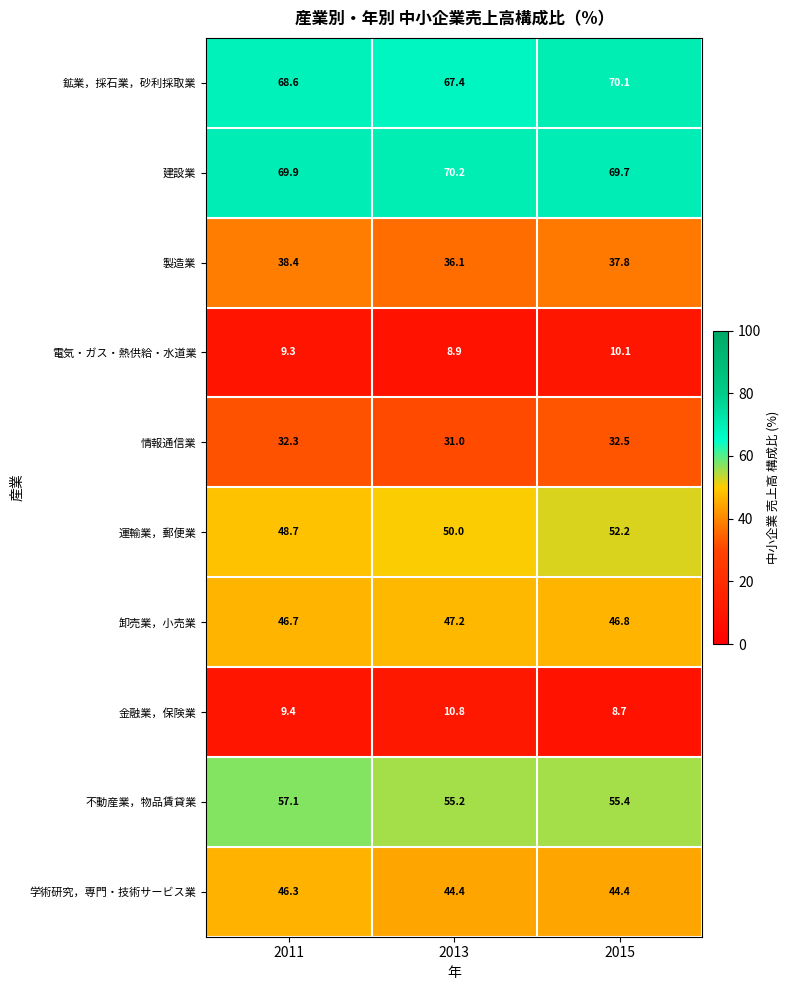

How many series are shown in this chart?

10